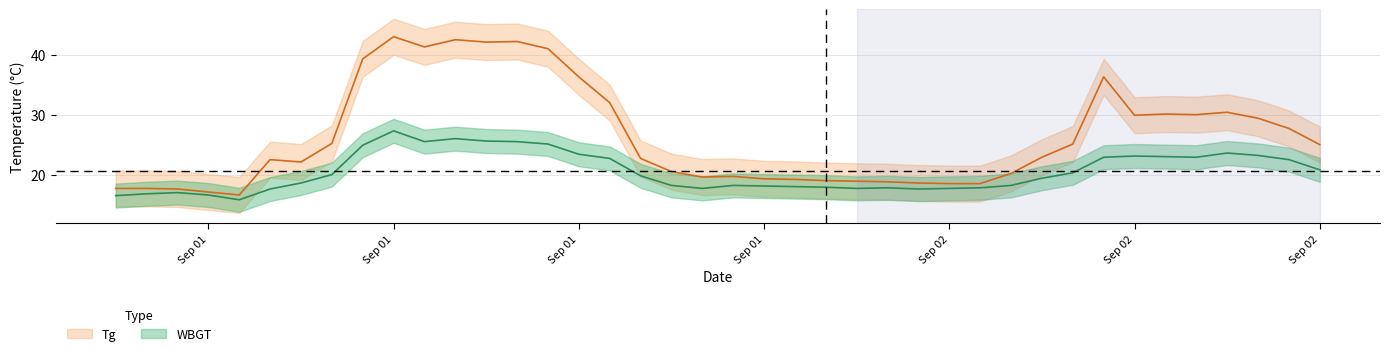

True or false: Tg and WBGT cross at least once.

False